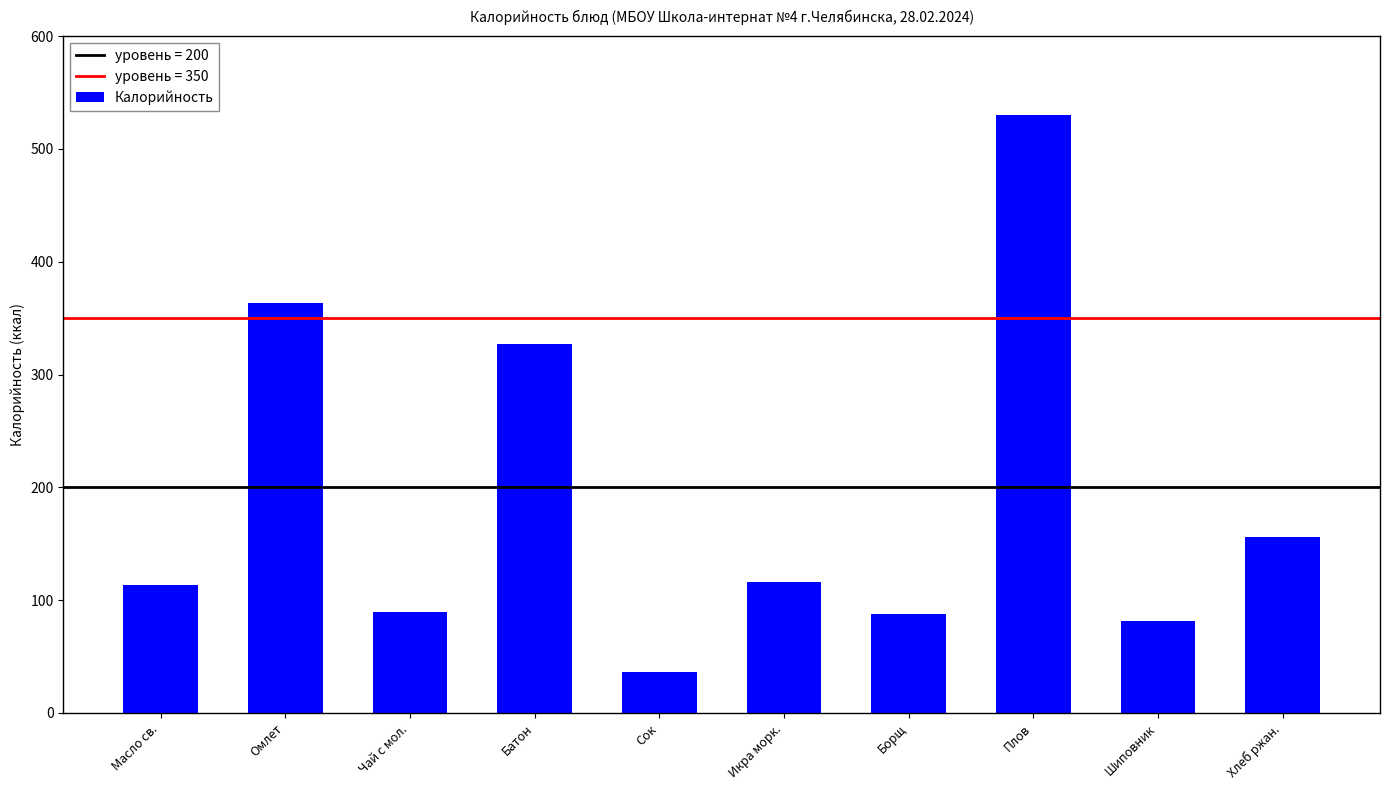

At which label is the value closest to 283?

Батон